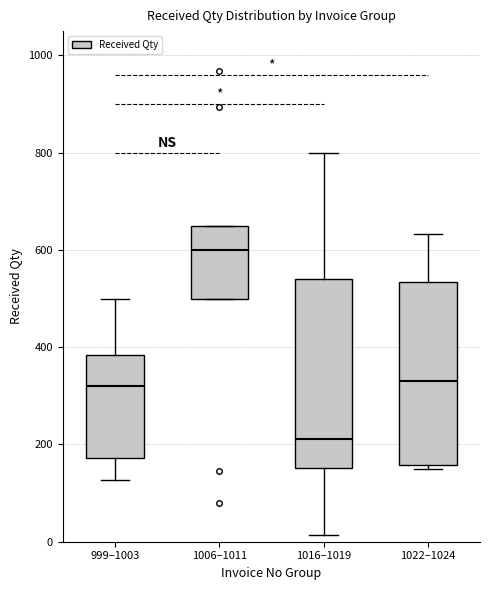

Reading left to right, transcribe this box plot: for each box, give where its median line is, the range the box spans, and where its two whiskers end, as read against the y-axis. The values are not printed on the chart, so give them approximately, as read against the axis.

999–1003: median 320, box 180 to 380, whiskers 120 to 500
1006–1011: median 600, box 500 to 660, whiskers 500 to 660
1016–1019: median 220, box 160 to 540, whiskers 20 to 800
1022–1024: median 340, box 160 to 540, whiskers 140 to 640